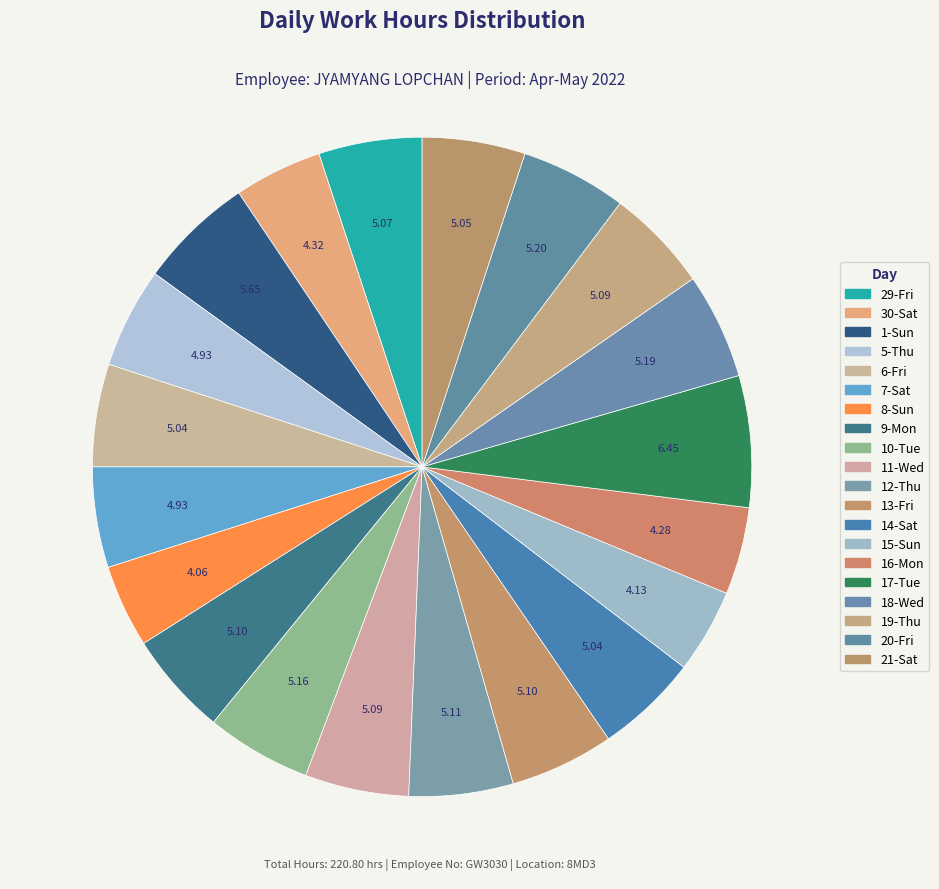

Count the number of slices in the pie.

20